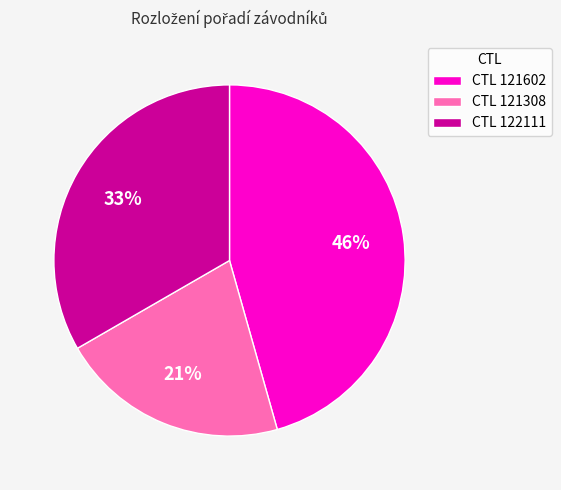

True or false: CTL 121602 accounts for 60% of the total.

False